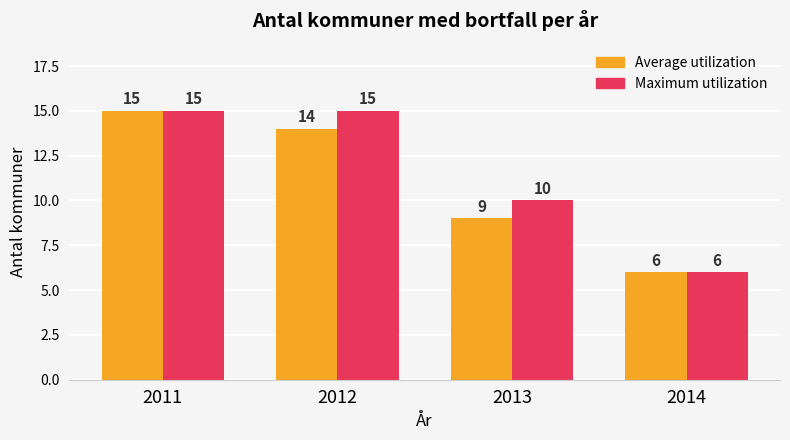

True or false: Average utilization has a value of 4 at 2014.

False